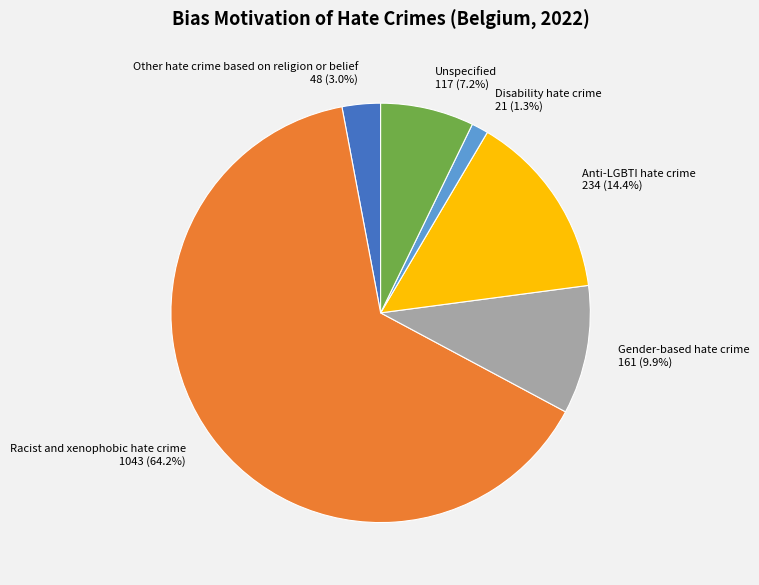

To the nearest percent, what is the combined percentage of Gender-based hate crime and Disability hate crime?

11%